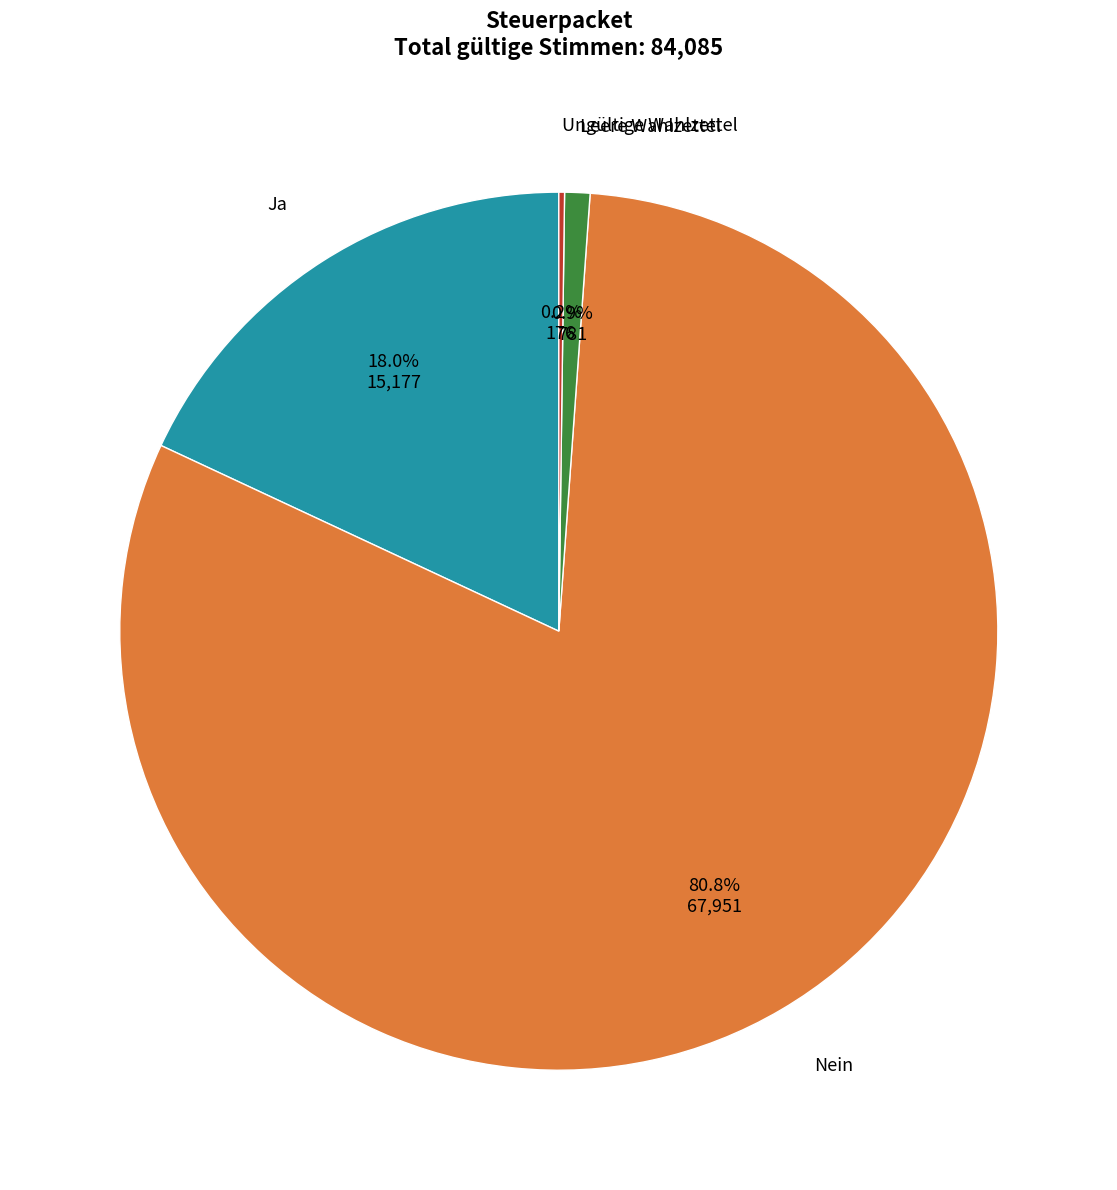

Does any single category account for the majority?

Yes